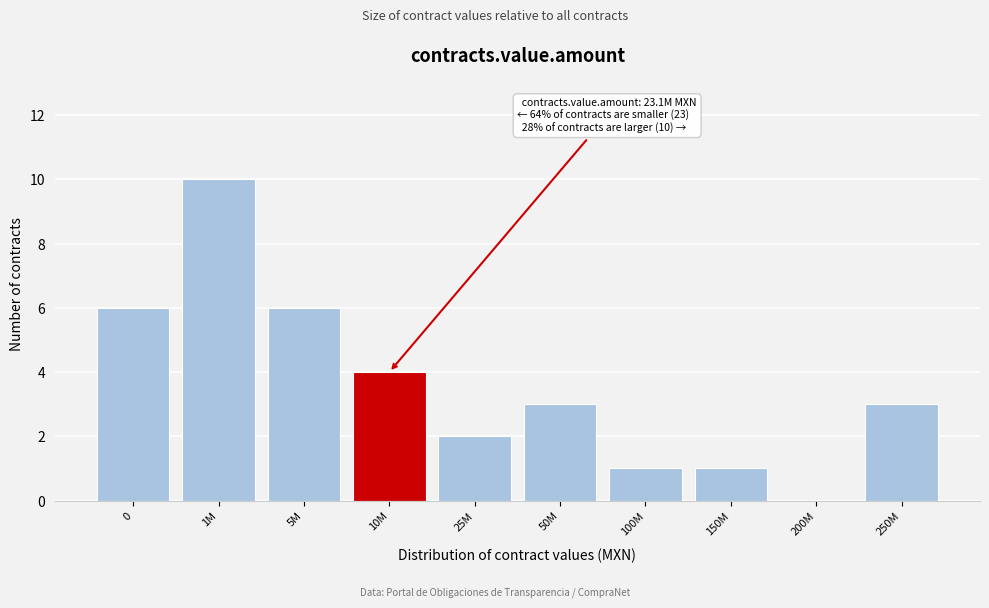

Reading left to right, what are all the values shown in this chart?

0=6	1M=10	5M=6	10M=4	25M=2	50M=3	100M=1	150M=1	200M=0	250M=3